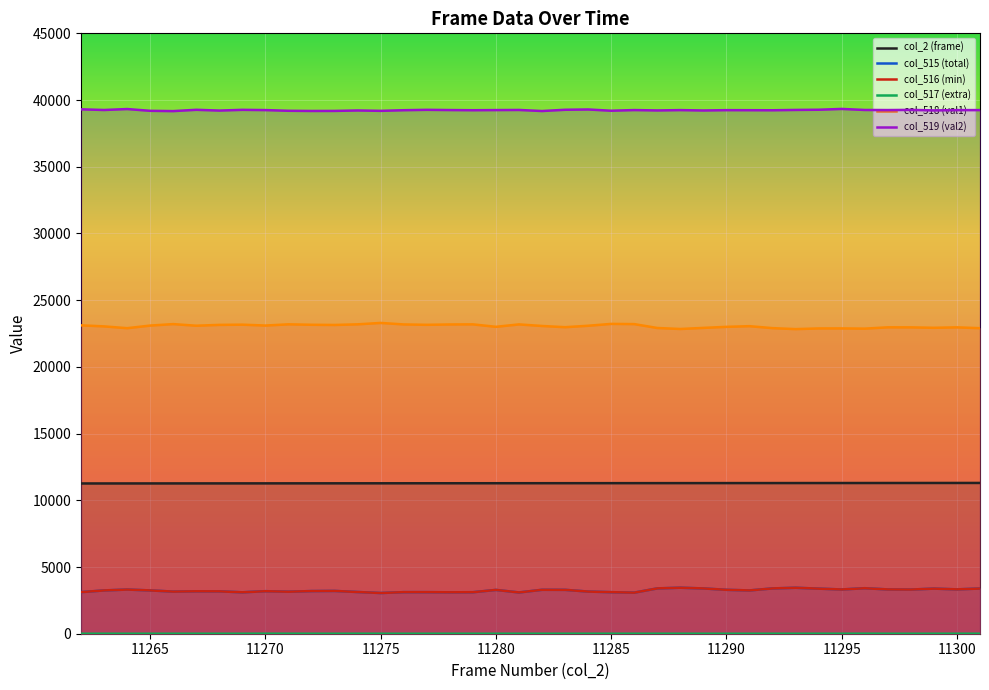

What is the maximum value shown in the chart?

39334